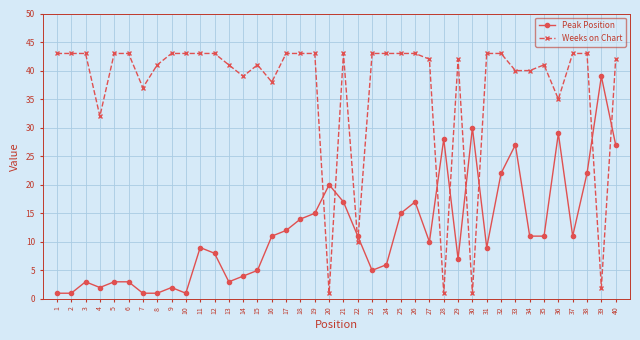

True or false: Peak Position has more than 2 interior local peaks.

True